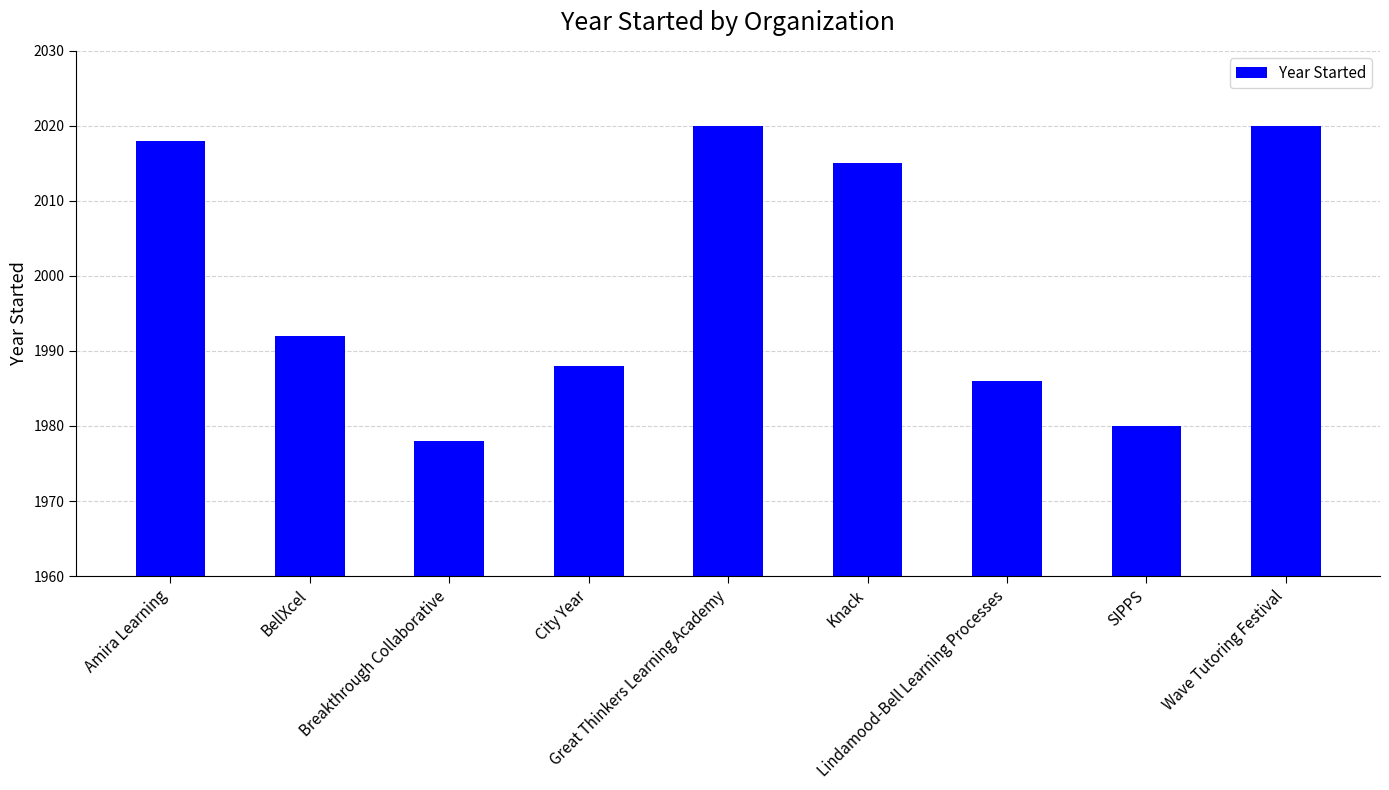

True or false: the data shows 2020 at Wave Tutoring Festival.

True